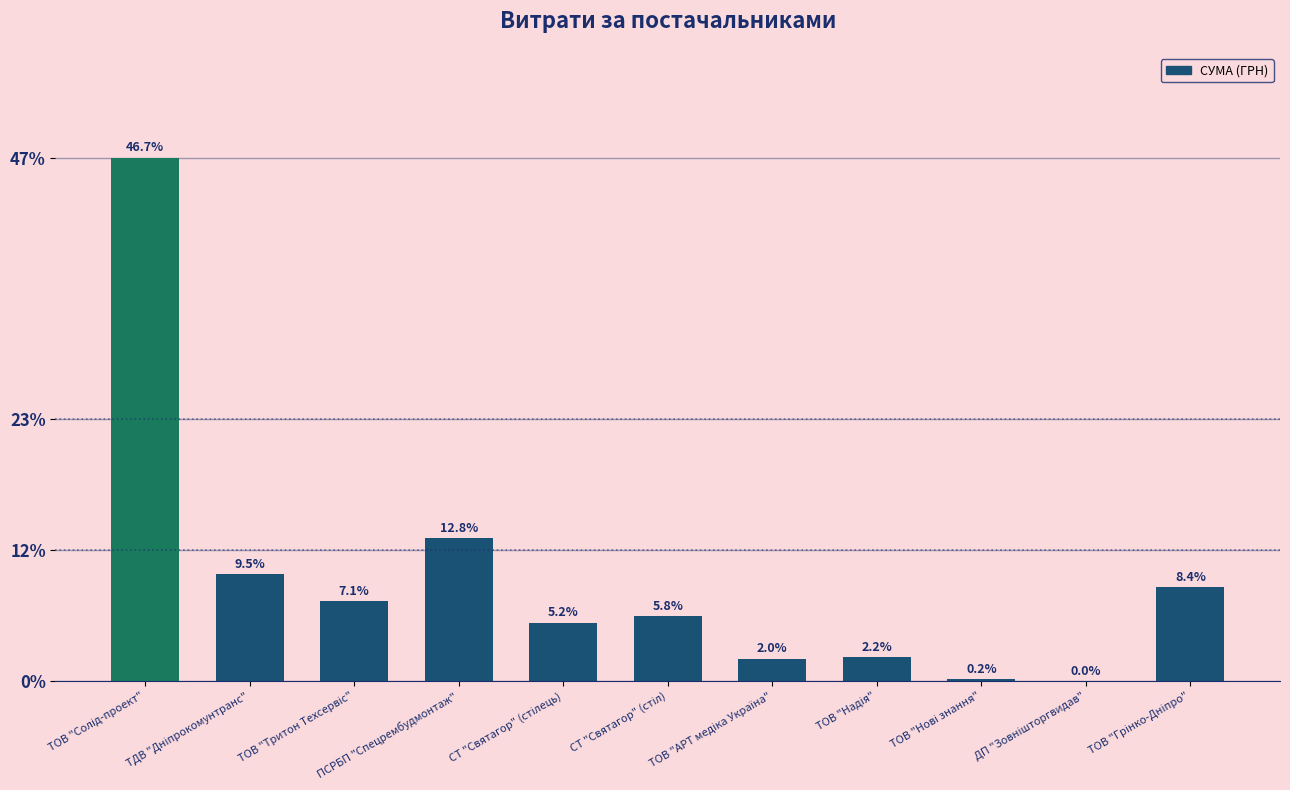

What is the greatest value displayed?

46.7